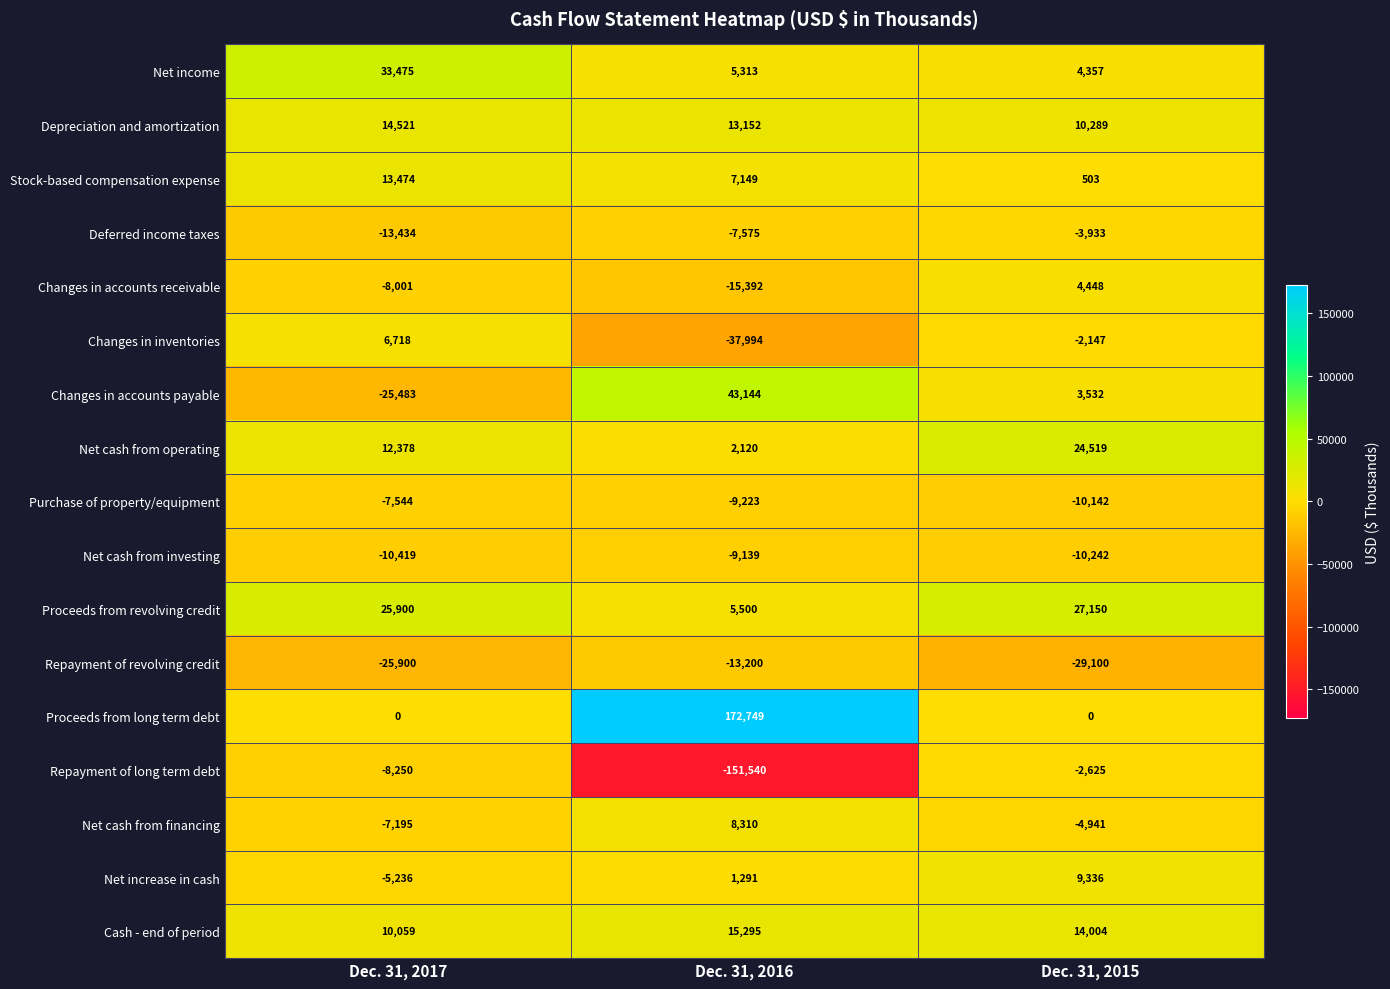

Which series has the largest total across all categories?

Proceeds from long term debt